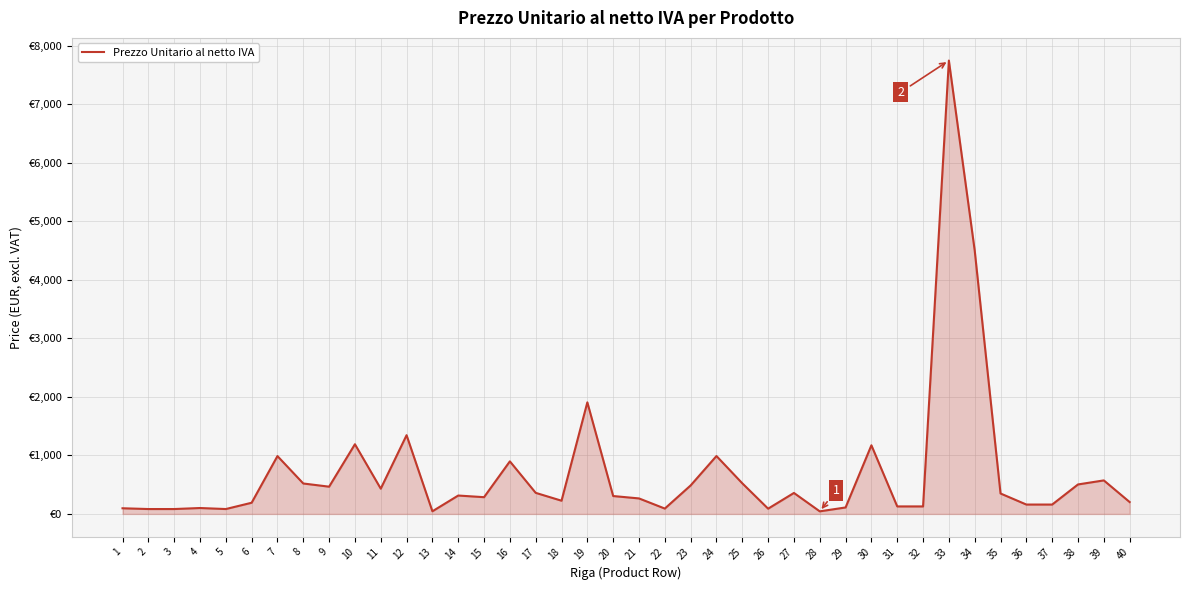

Does the chart have visible grid lines?

Yes